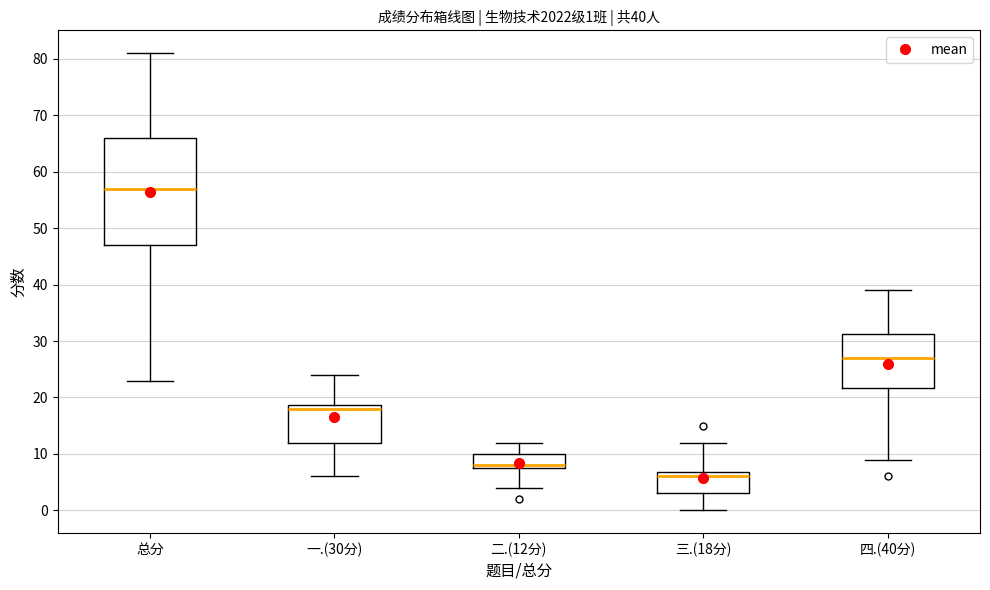

Comparing the boxes themselves (not the whiskers), which one is the tallest?

总分